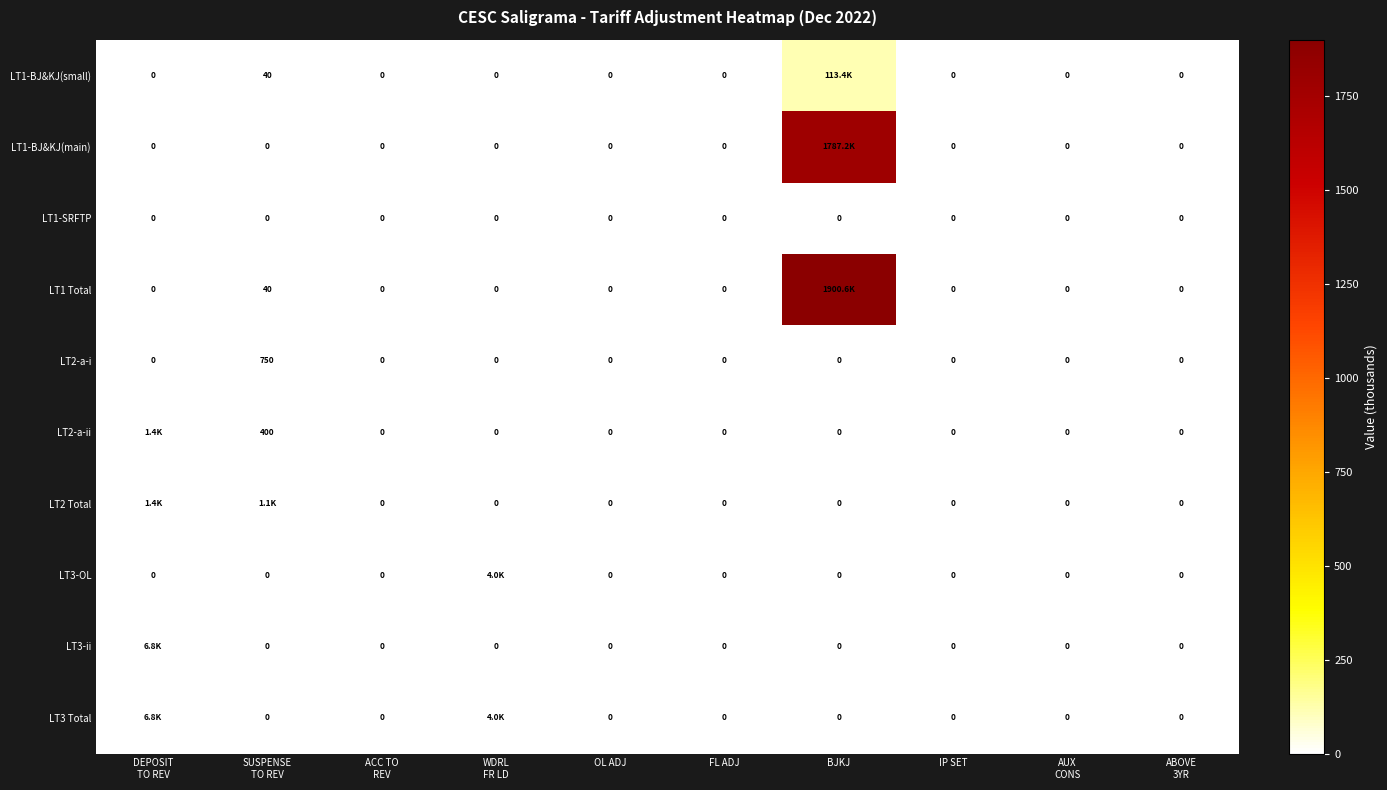

At which category is the sum across all series the highest?

BJKJ